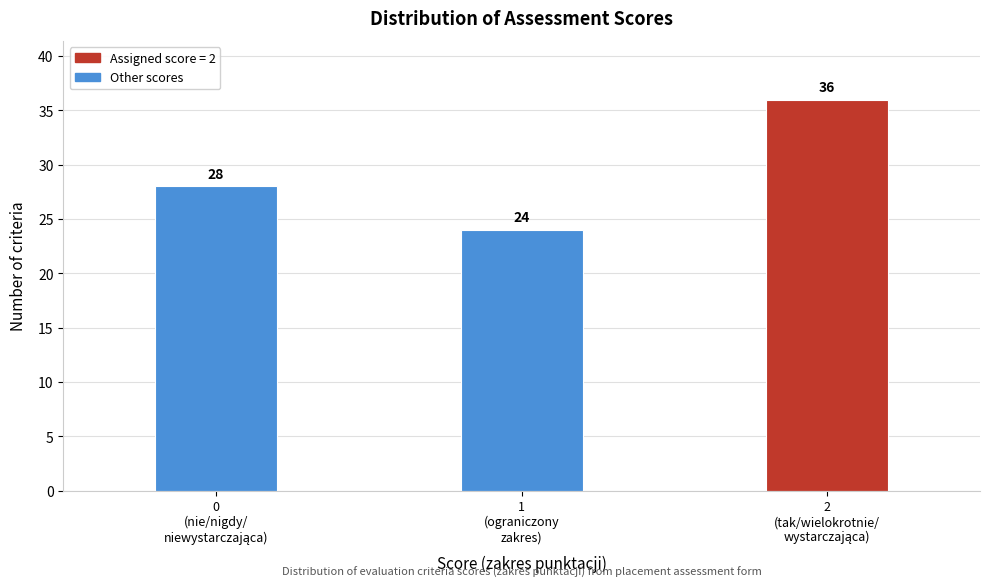

Reading left to right, extract all data points from this chart.

28	24	36